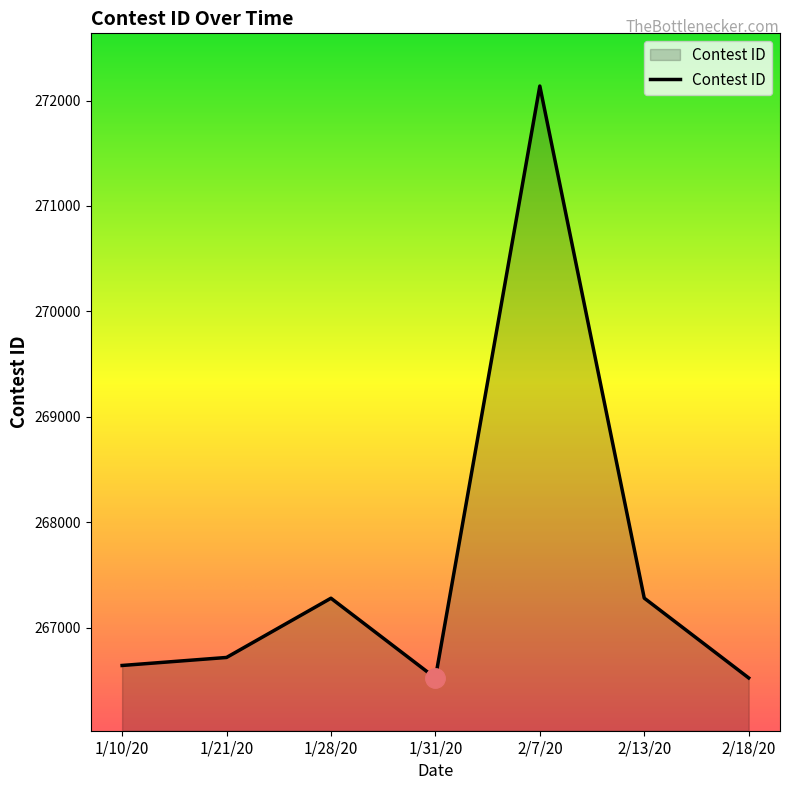

What is the ratio of the value at 1/21/20 to the value at 2/18/20?

1.0